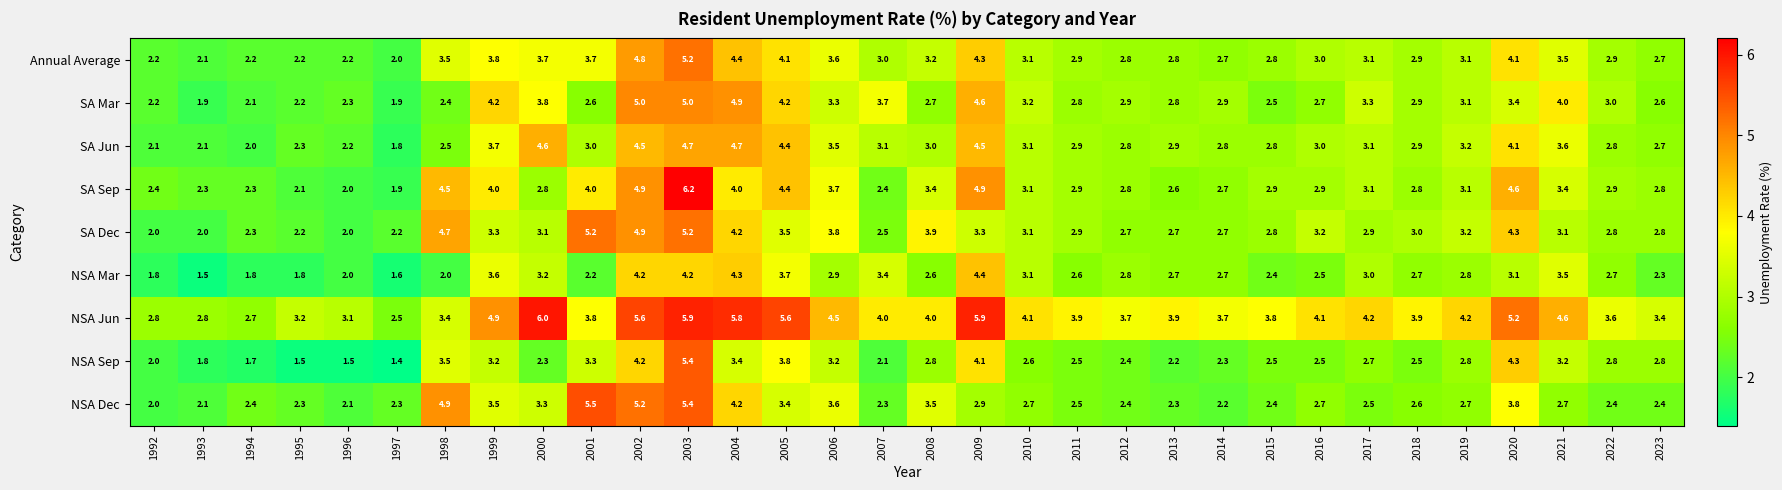

Which label corresponds to the largest value in the chart?

2003